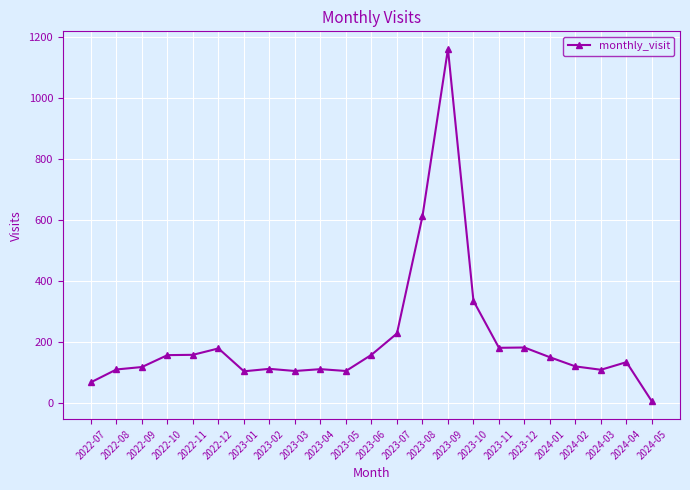

At which label is the value closest to 584?

2023-08